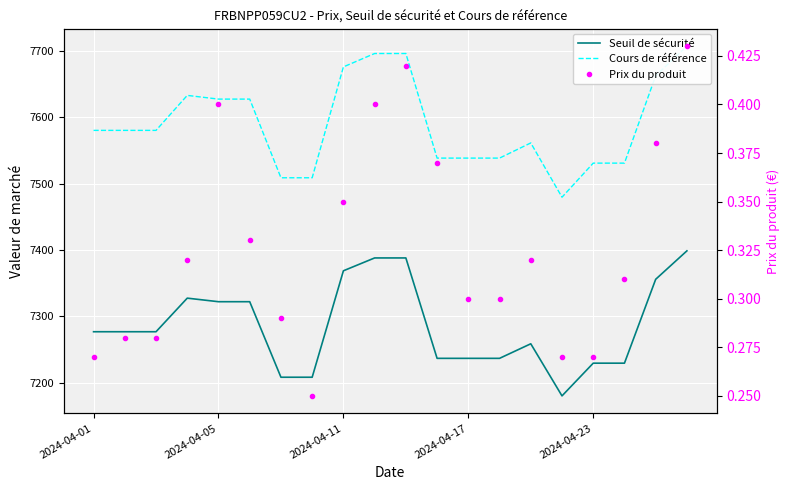

At which category does the chart reach its peak across all series?

19